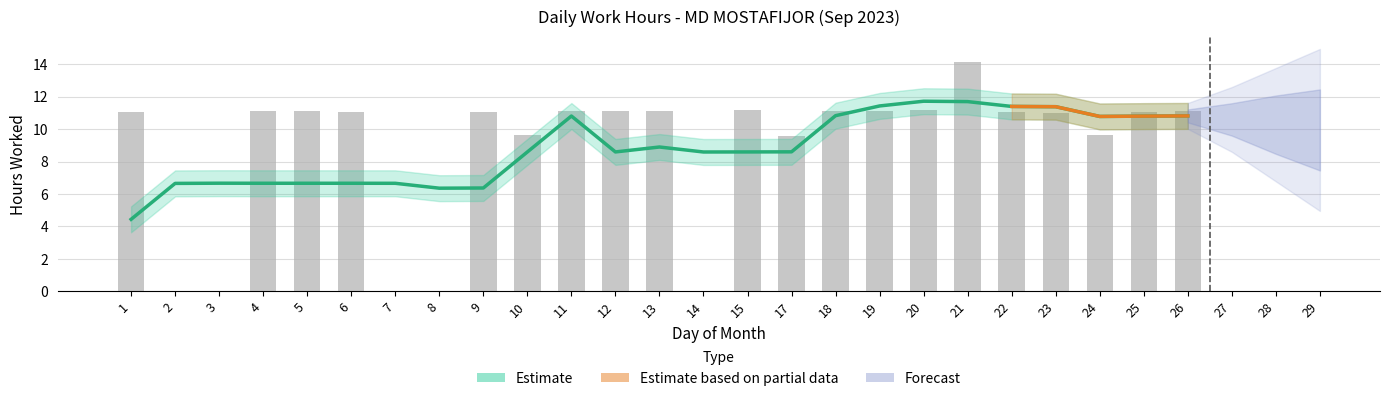

Reading left to right, transcribe all the data shown in this chart.

11.1	0.0	0.0	11.1	11.1	11.1	0.0	0.0	11.1	9.6	11.1	11.1	11.1	0.0	11.2	9.6	11.1	11.1	11.2	14.2	11.0	11.0	9.6	11.1	11.1